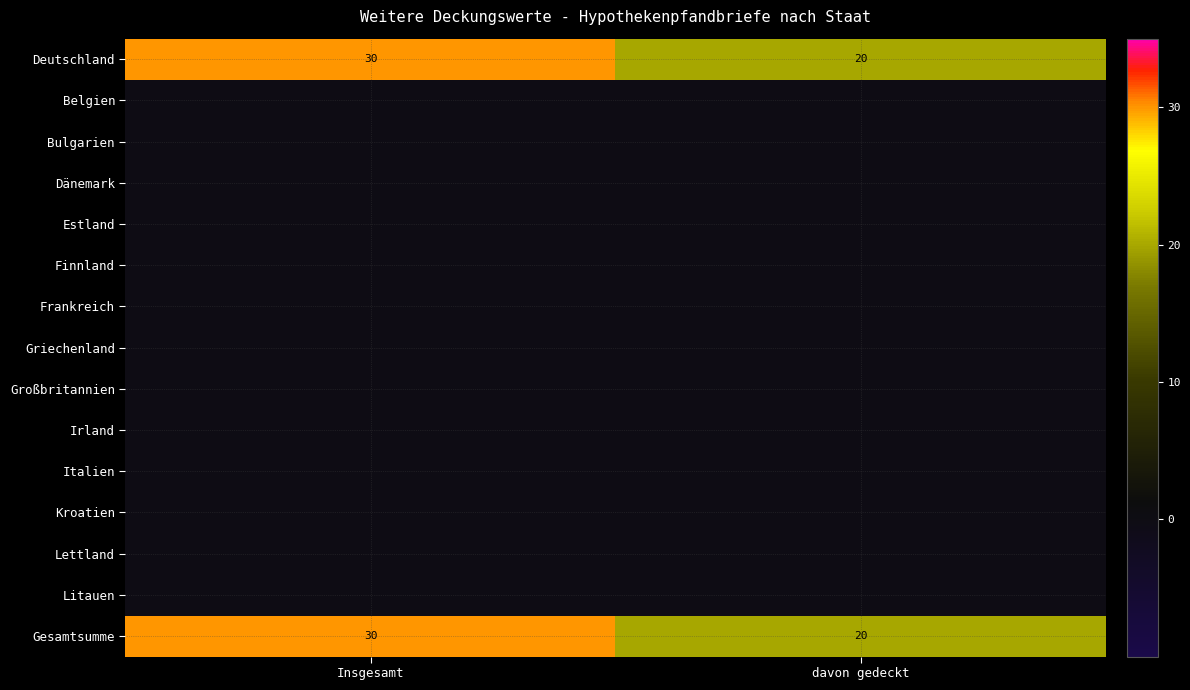

What is the average value of the Deutschland series?

25